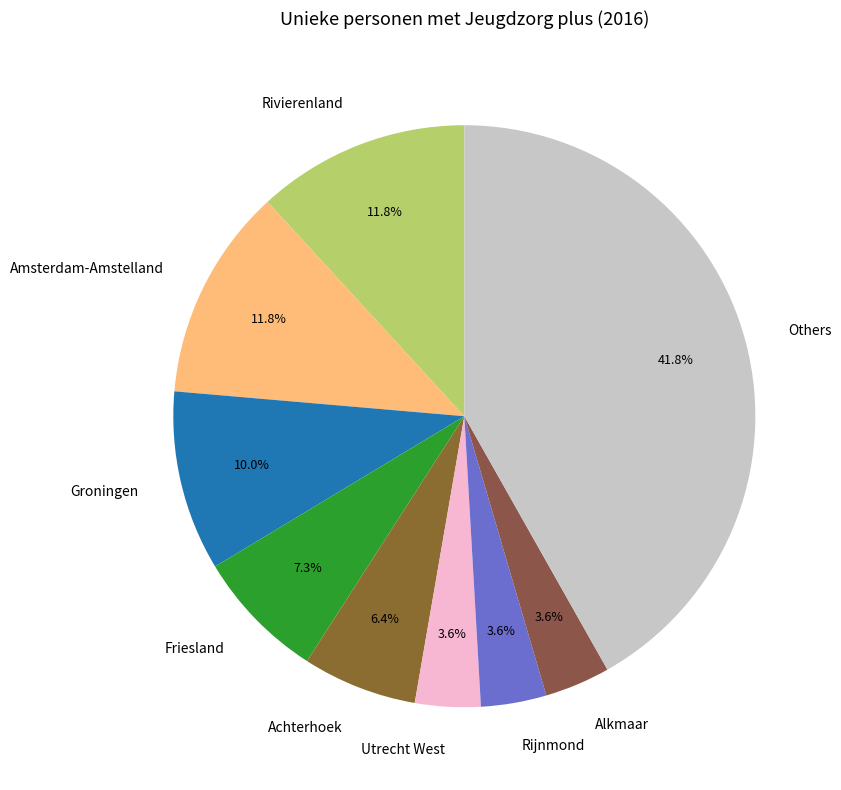

To the nearest percent, what portion does Rijnmond represent?

4%